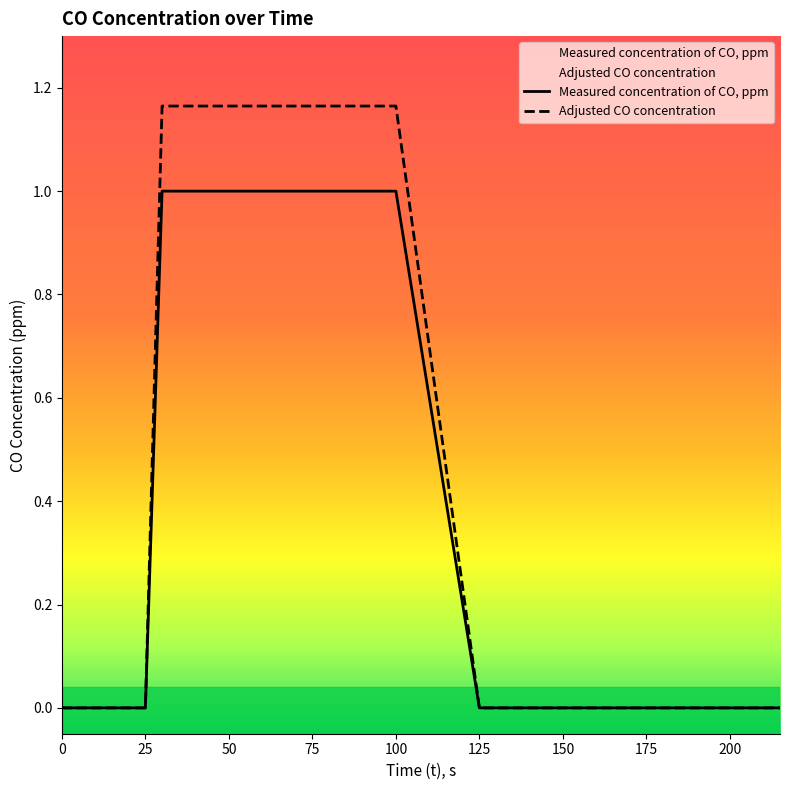

Rank the series by their maximum value, from highest to lowest.

Adjusted CO concentration, Measured concentration of CO, ppm